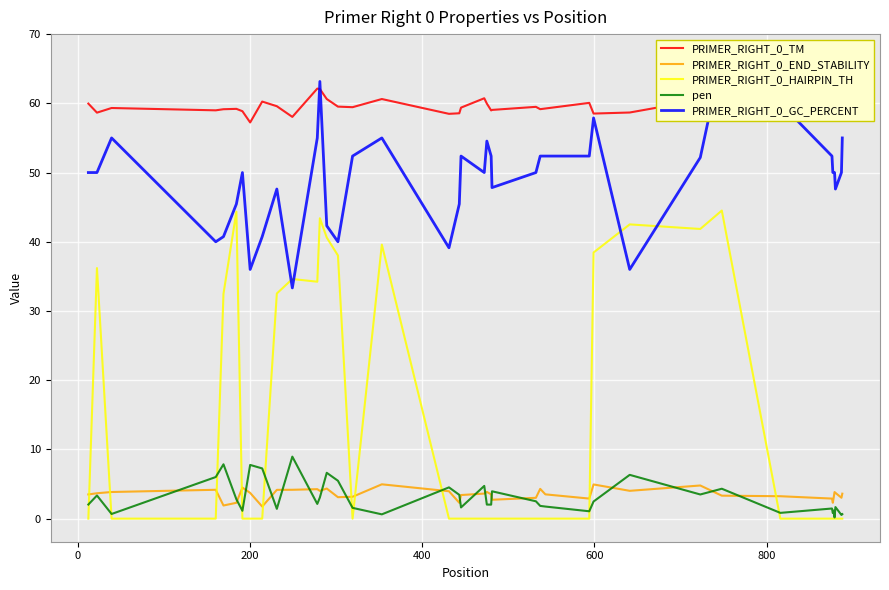

After their last crossing, which series has the higher values: PRIMER_RIGHT_0_HAIRPIN_TH or PRIMER_RIGHT_0_END_STABILITY?

PRIMER_RIGHT_0_END_STABILITY